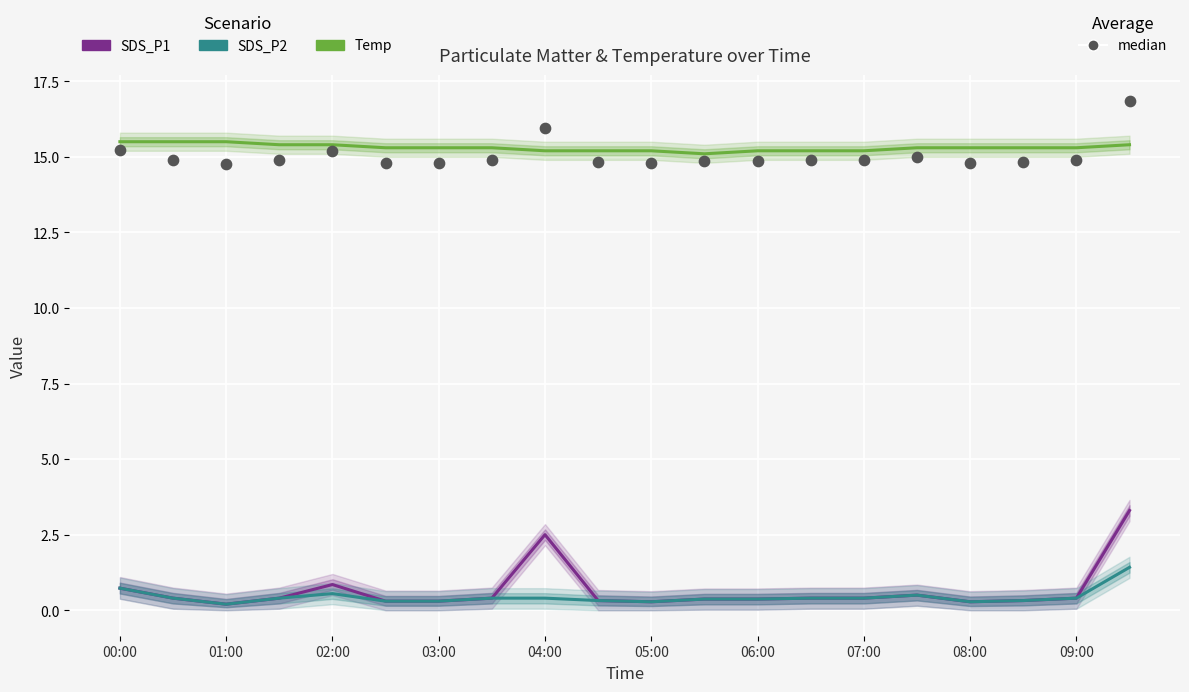

Which series has the widest spread of Y values?

SDS_P1